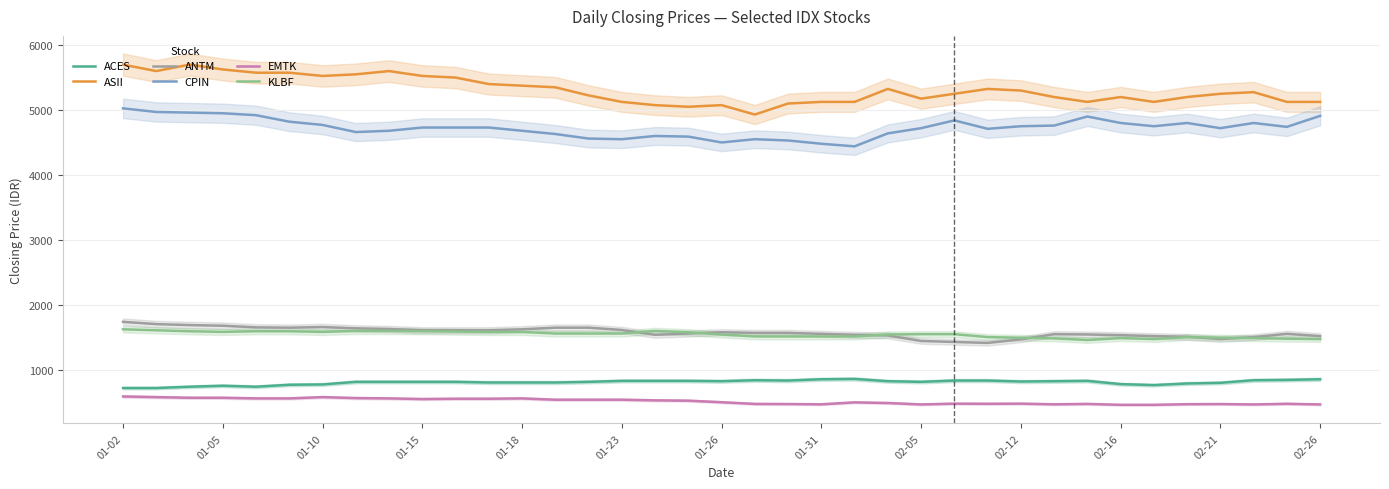

What are all the series names shown in the legend?

ACES, ASII, ANTM, CPIN, EMTK, KLBF